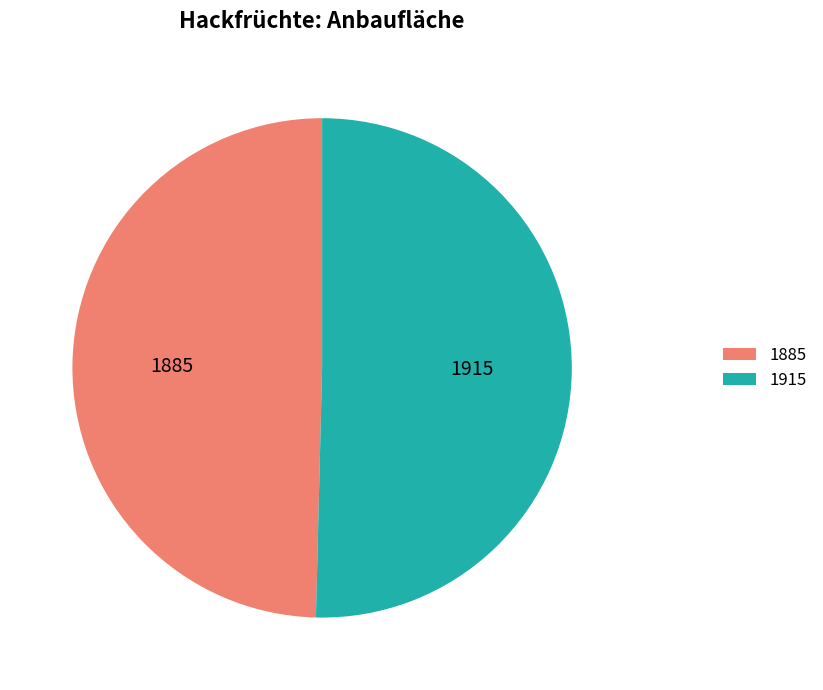

How many segments does this pie chart have?

2